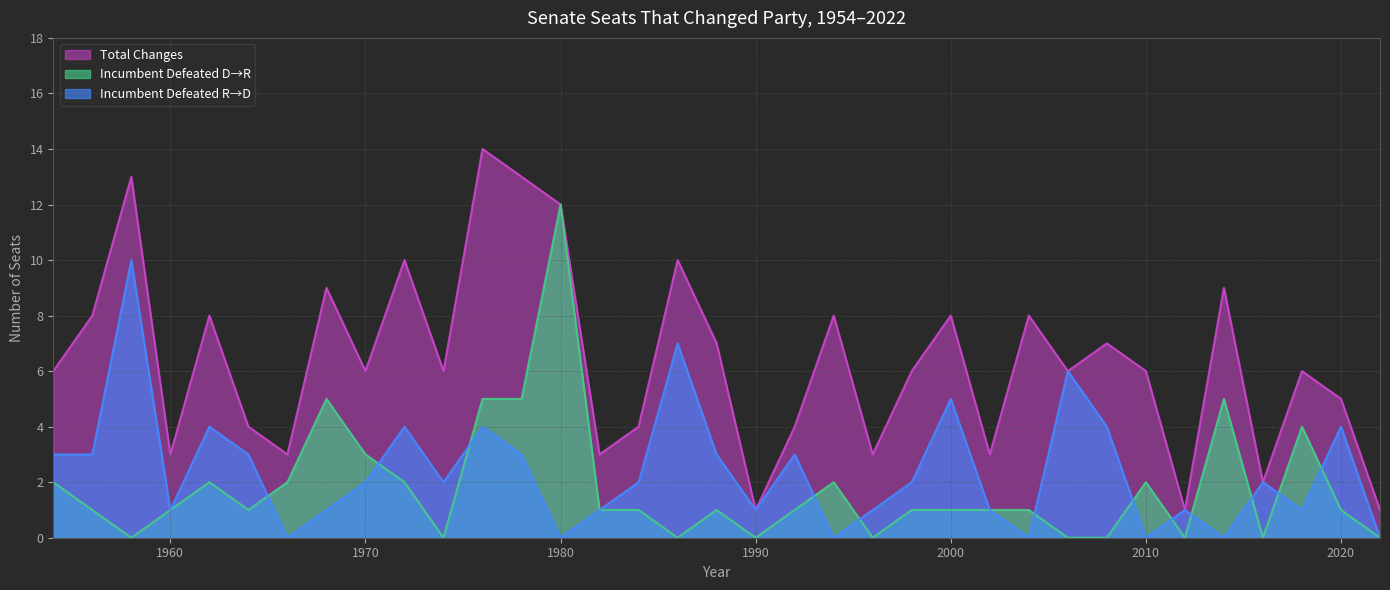

What is the lowest value of the Total Changes series?

1